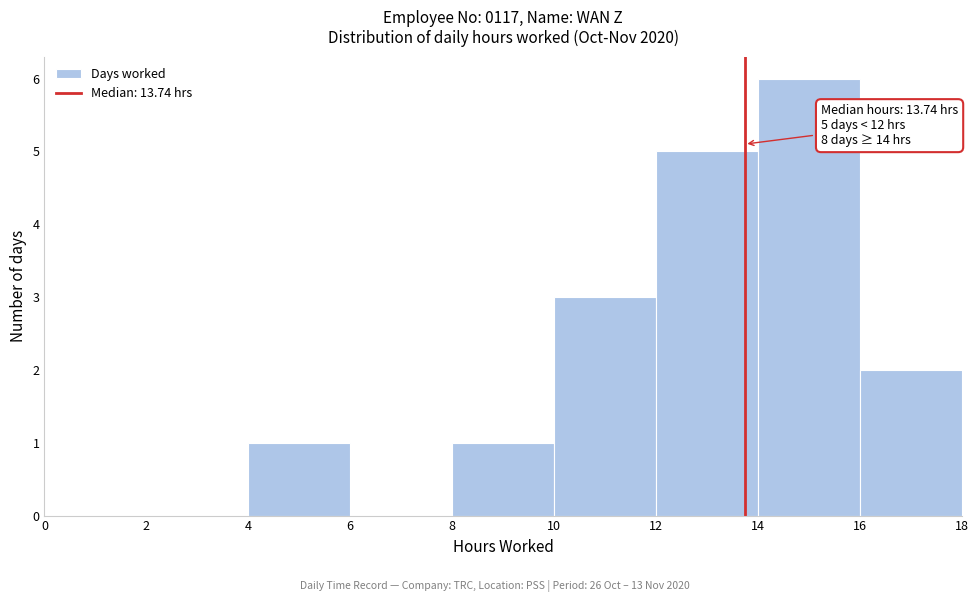

Which range on the x-axis has the tallest bar?

14 to 16